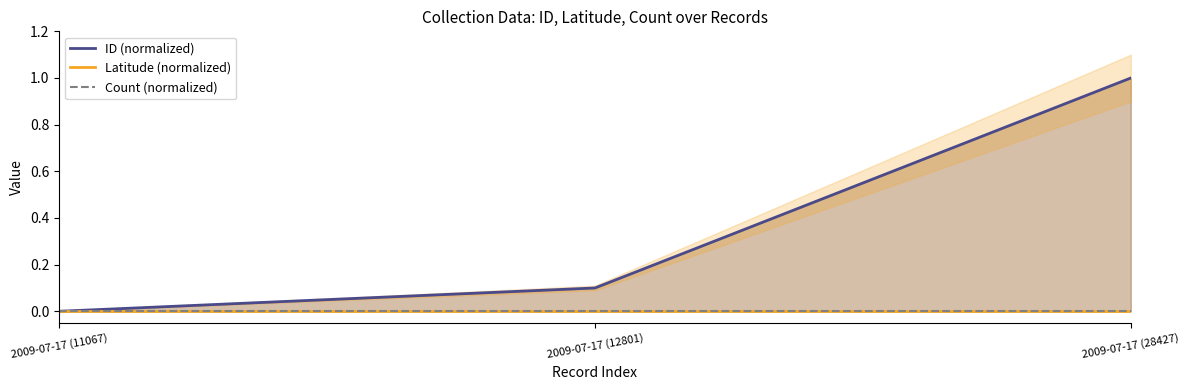

Does the chart have visible grid lines?

No